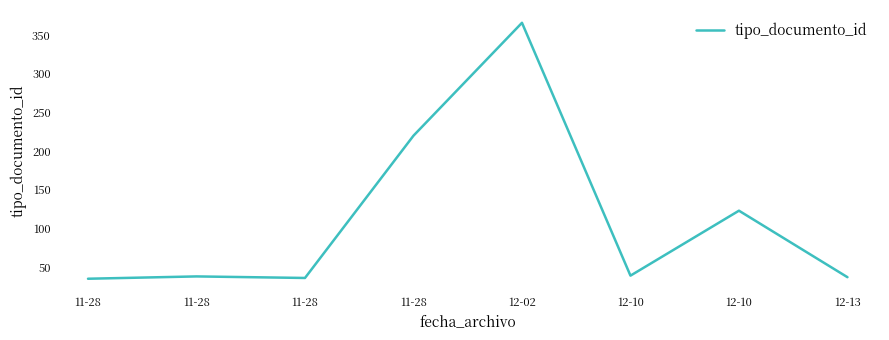

What is the sum of the values at 12-10 and 11-28?

158